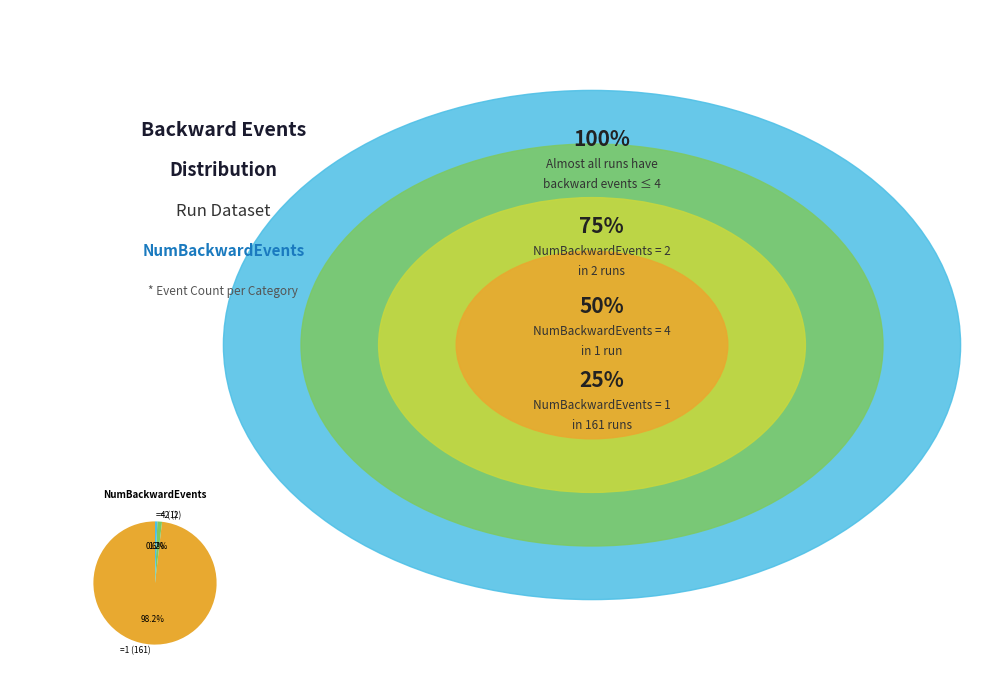

Count the number of slices in the pie.

3